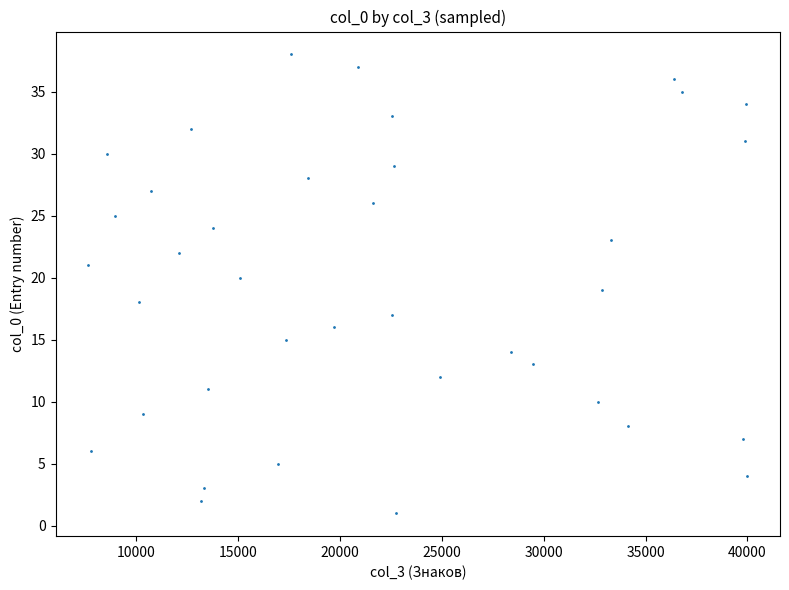

What is the range of X values (max minus min)?

32344